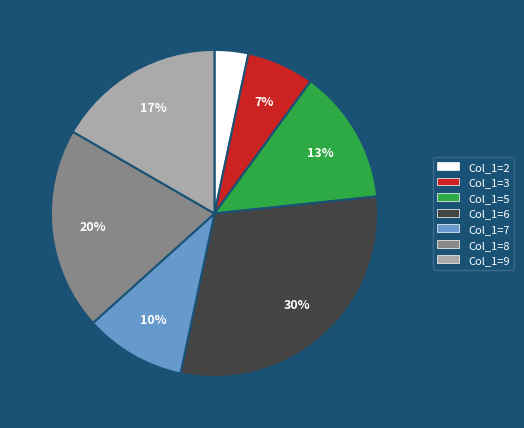

To the nearest percent, what is the average slice percentage?

14%